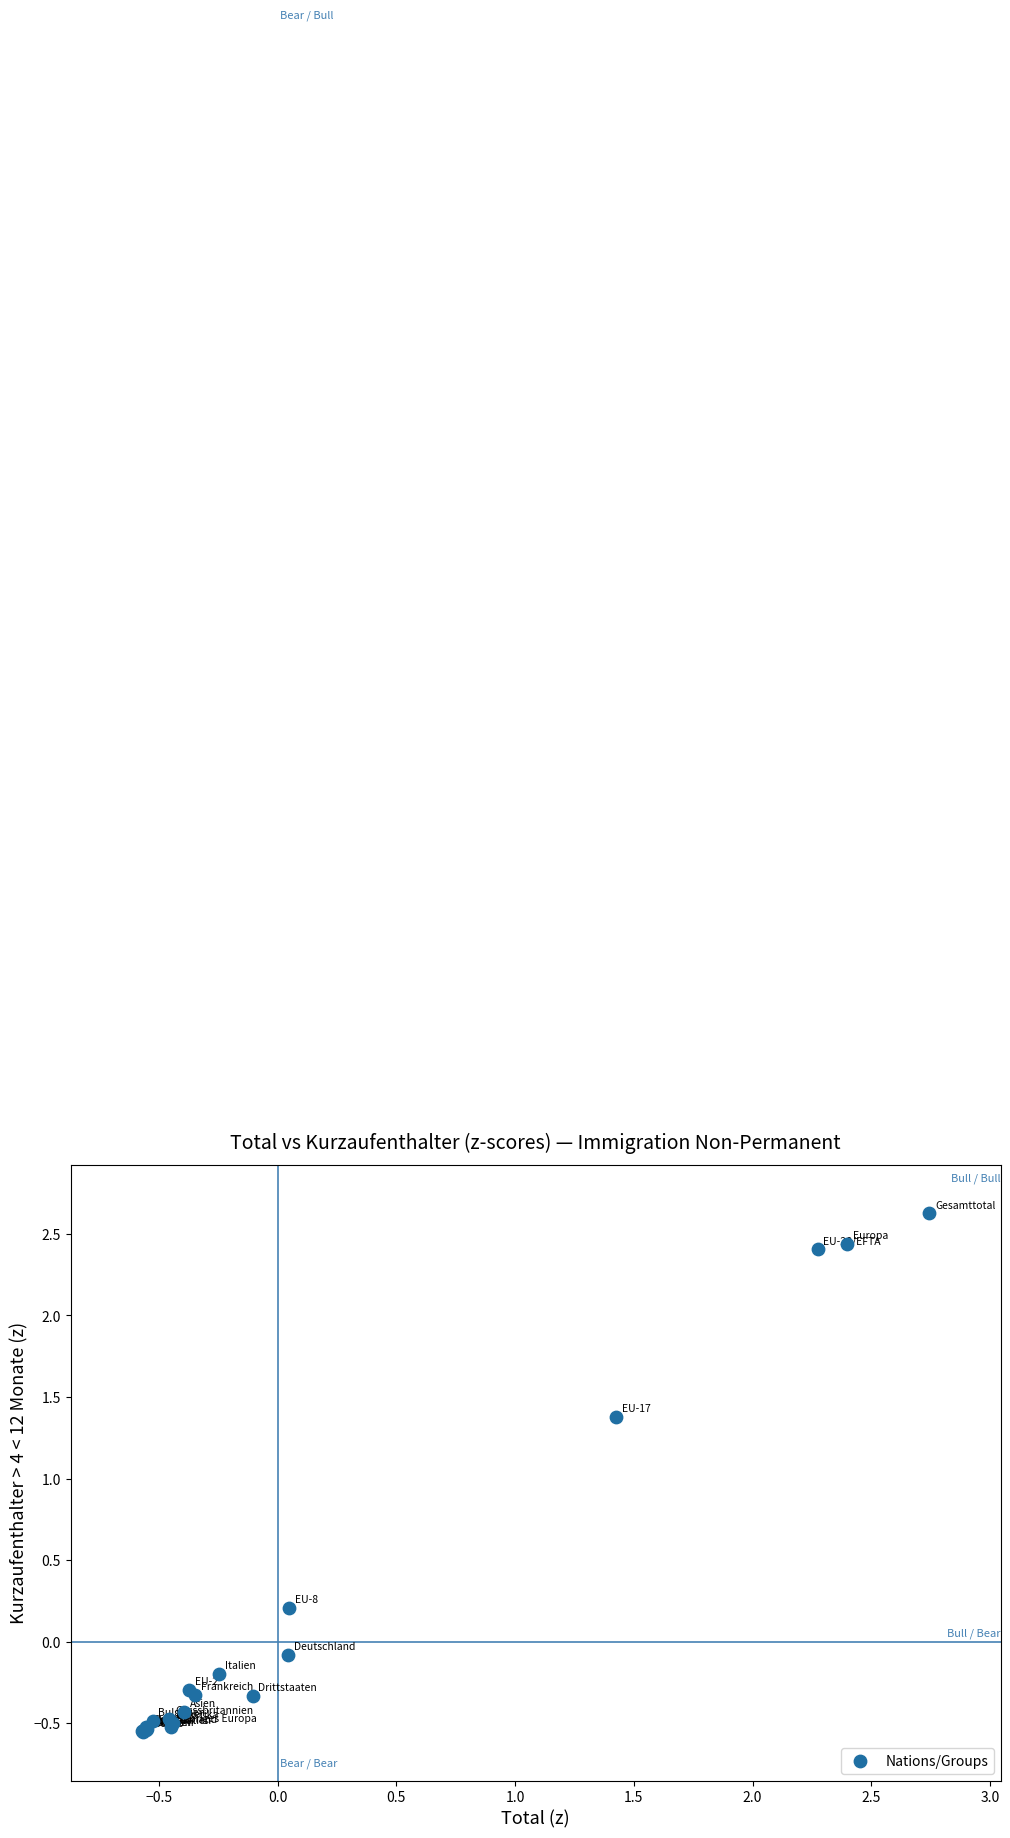

What Y value in the scatter plot is closest to 1?

1.4